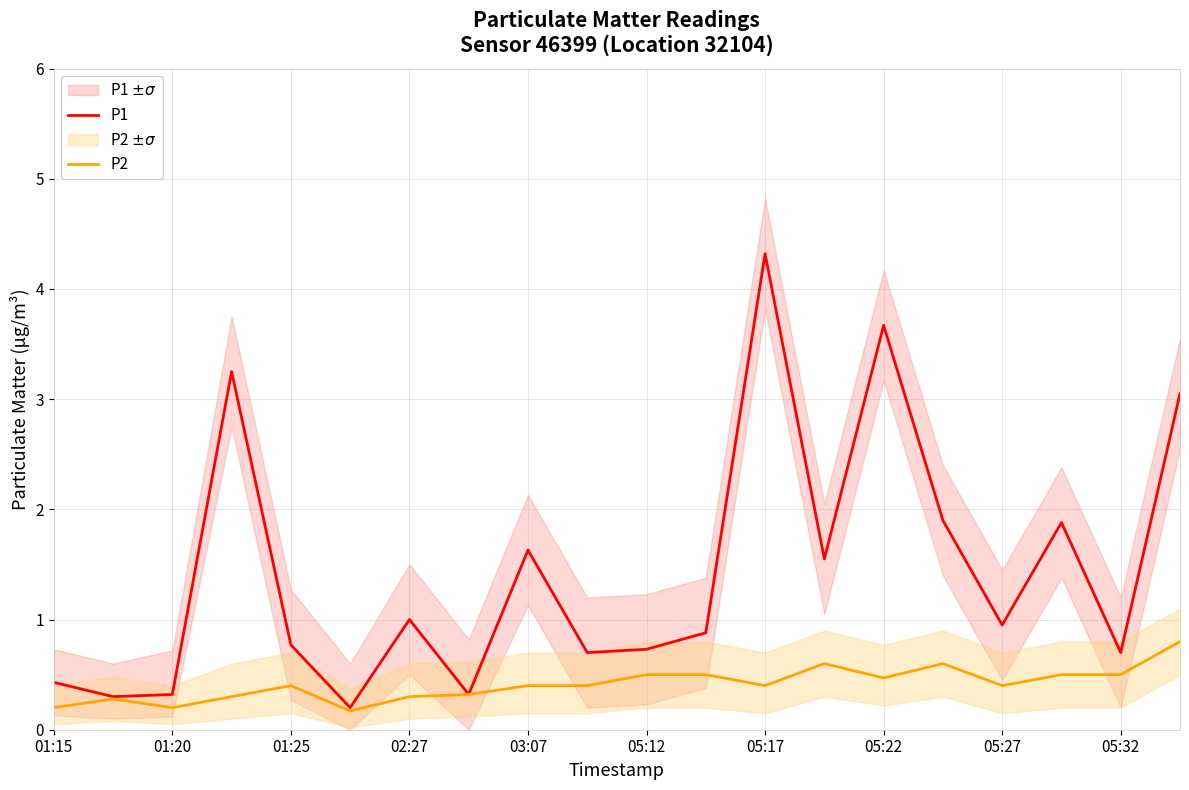

Reading right to left, list all the values displayed in this chart.

P1: 3.0	0.7	1.9	0.9	1.9	3.7	1.6	4.3	0.9	0.7	0.7	1.6	0.3	1.0	0.2	0.8	3.2	0.3	0.3	0.4
P2: 0.8	0.5	0.5	0.4	0.6	0.5	0.6	0.4	0.5	0.5	0.4	0.4	0.3	0.3	0.2	0.4	0.3	0.2	0.3	0.2